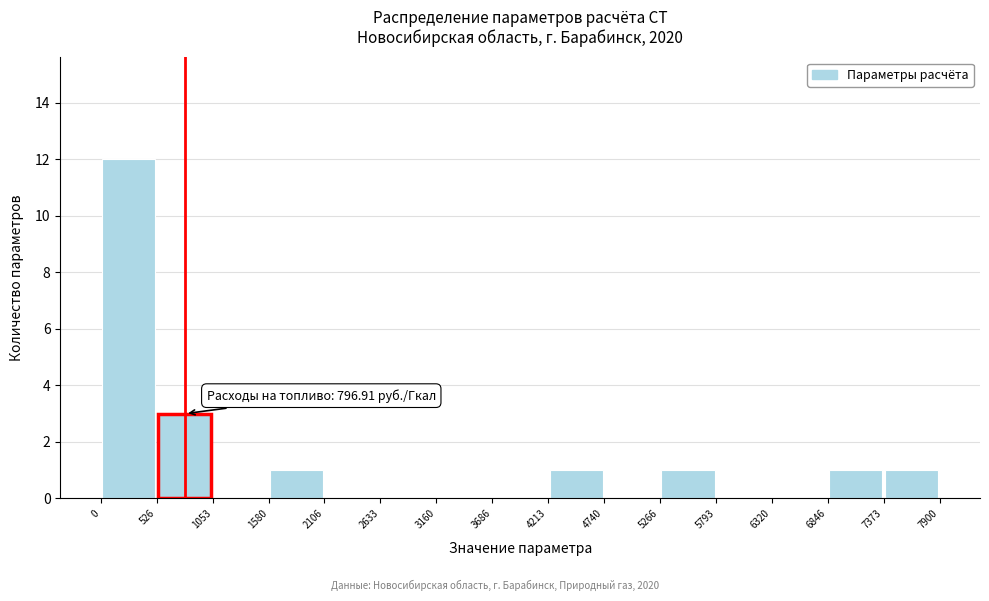

Which range on the x-axis has the tallest bar?

0 to 526